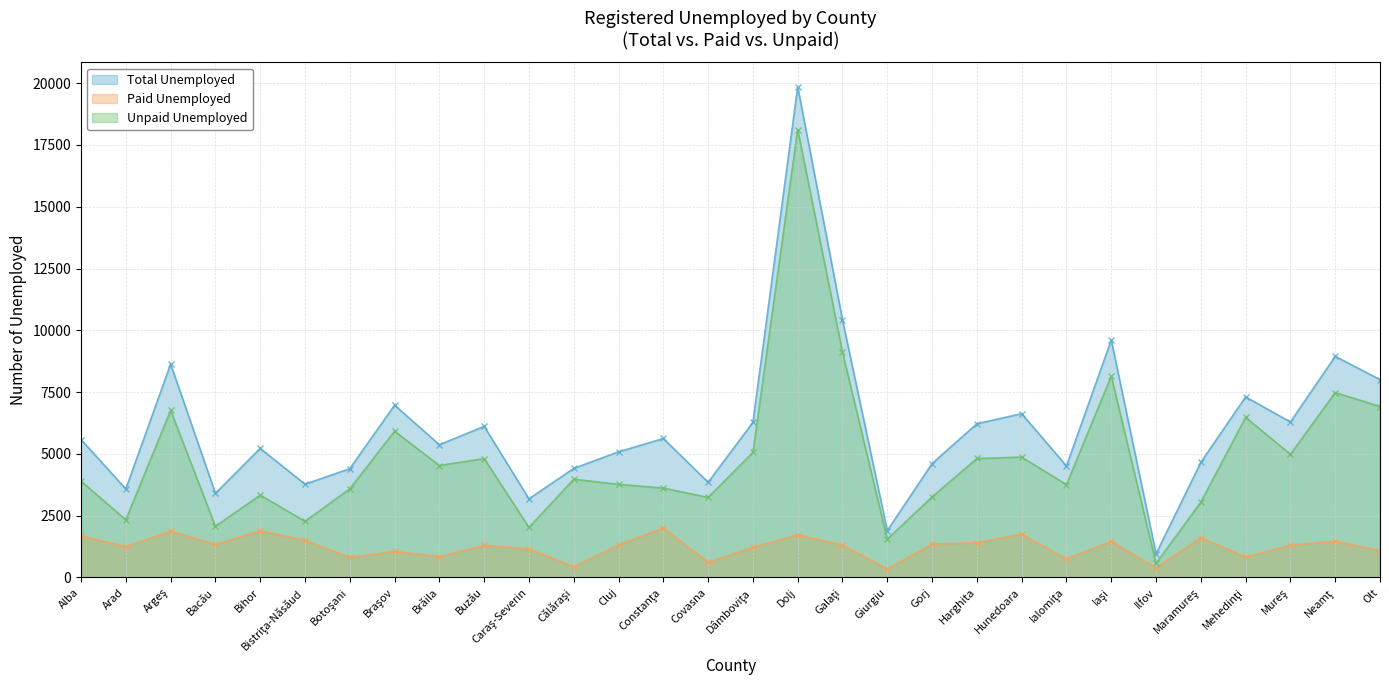

What is the minimum value shown in the chart?

346